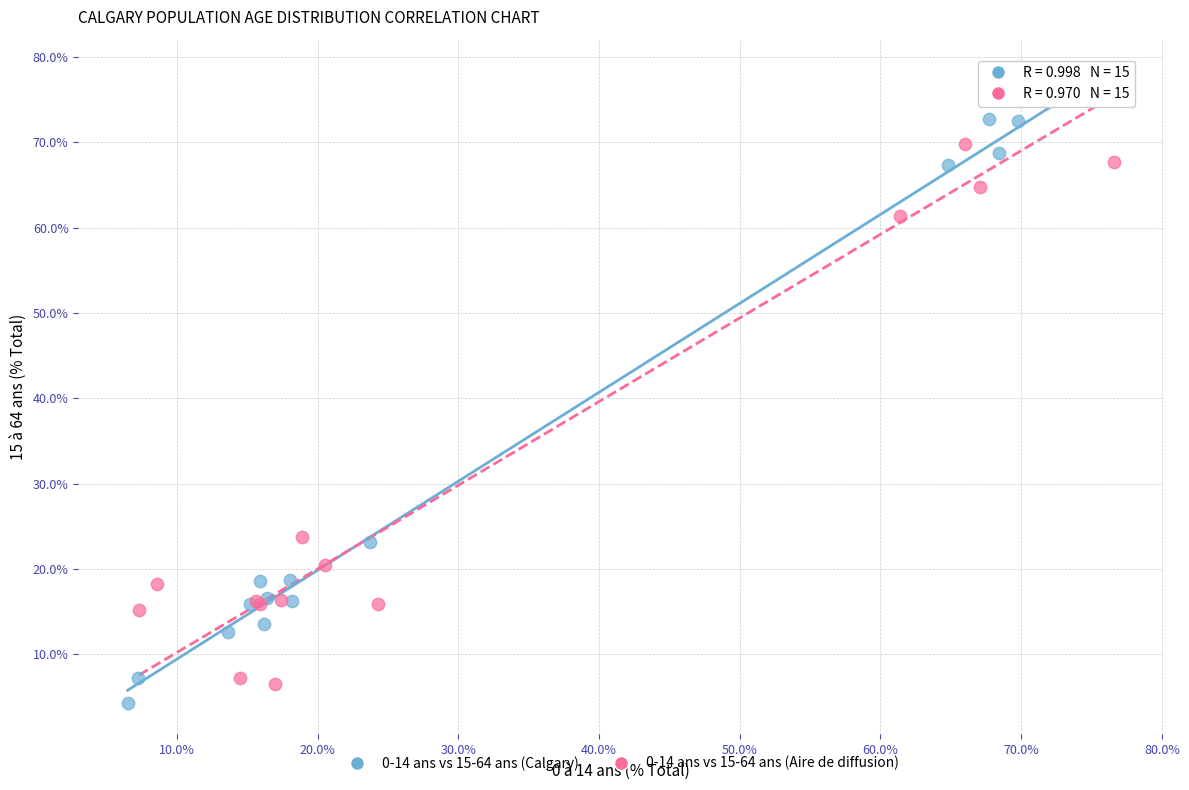

What are all the series names shown in the legend?

0-14 ans vs 15-64 ans (Calgary), 0-14 ans vs 15-64 ans (Aire de diffusion)